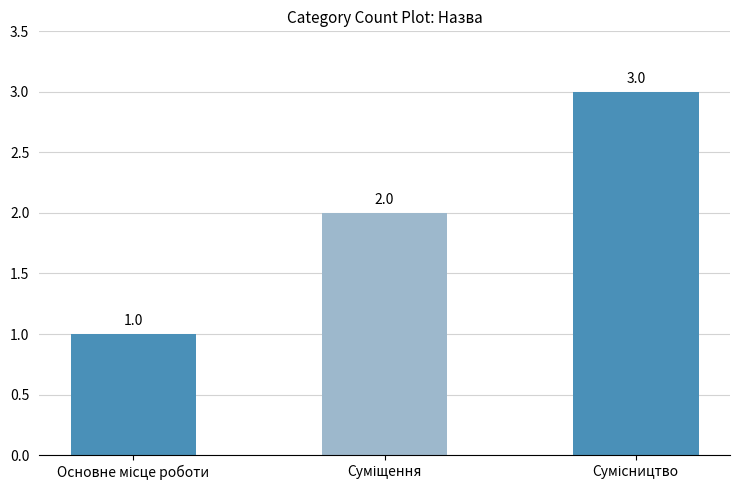

What is the greatest value displayed?

3